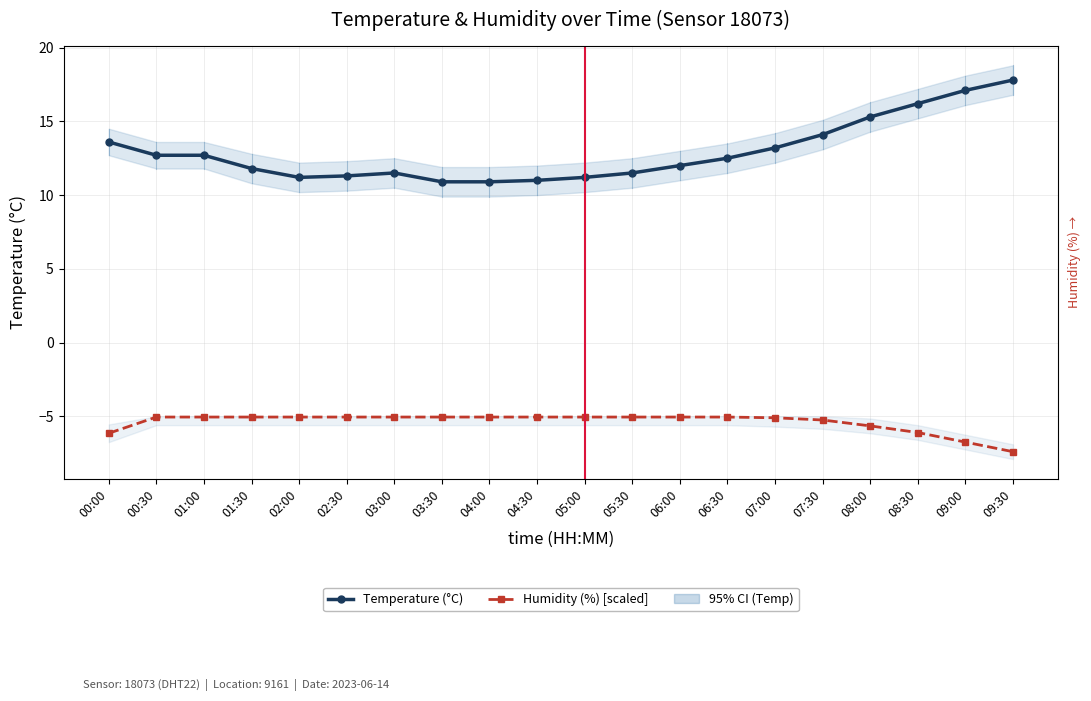

Which label corresponds to the largest value in the chart?

09:30